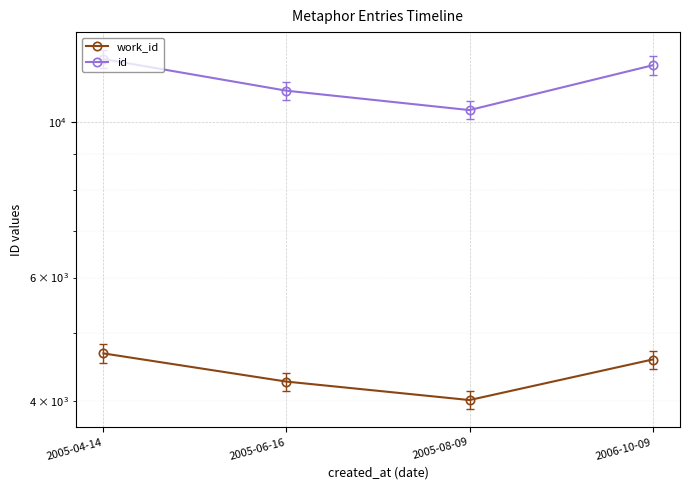

Reading left to right, extract all data points from this chart.

work_id: 4675	4261	4010	4582
id: 12307	11091	10406	12057